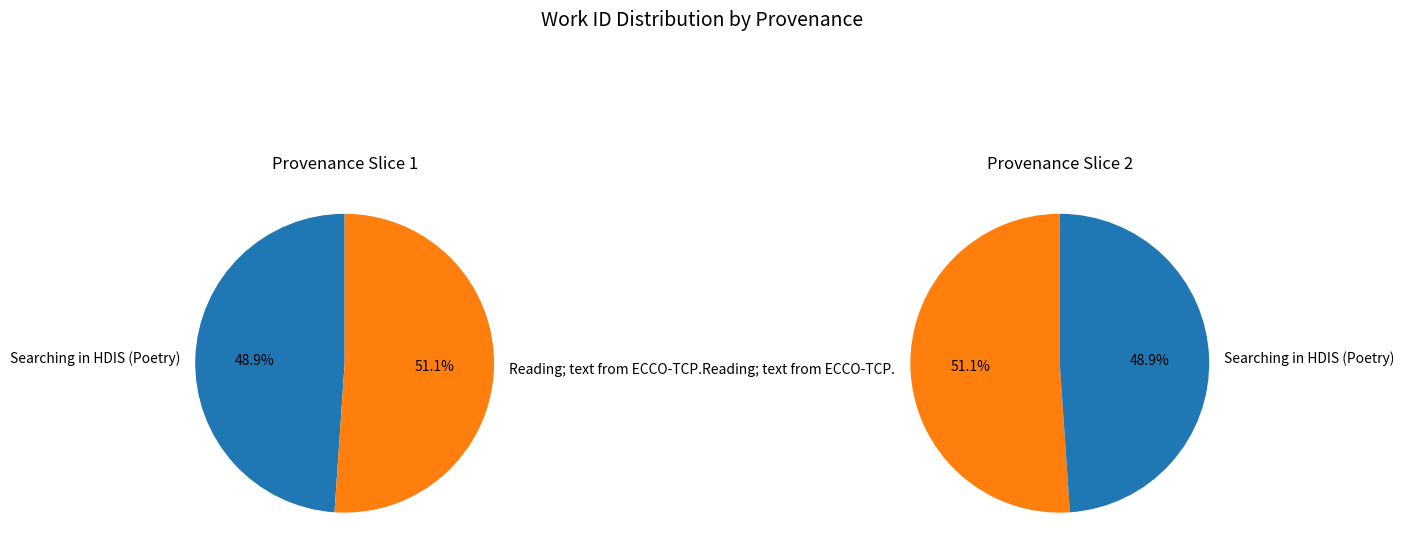

How many slices are in this pie chart?

2